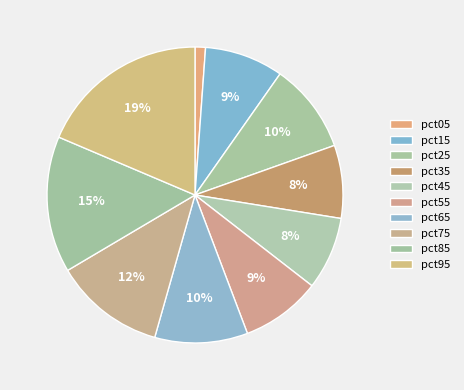

How much of the chart is everything except pct45?

92.0%